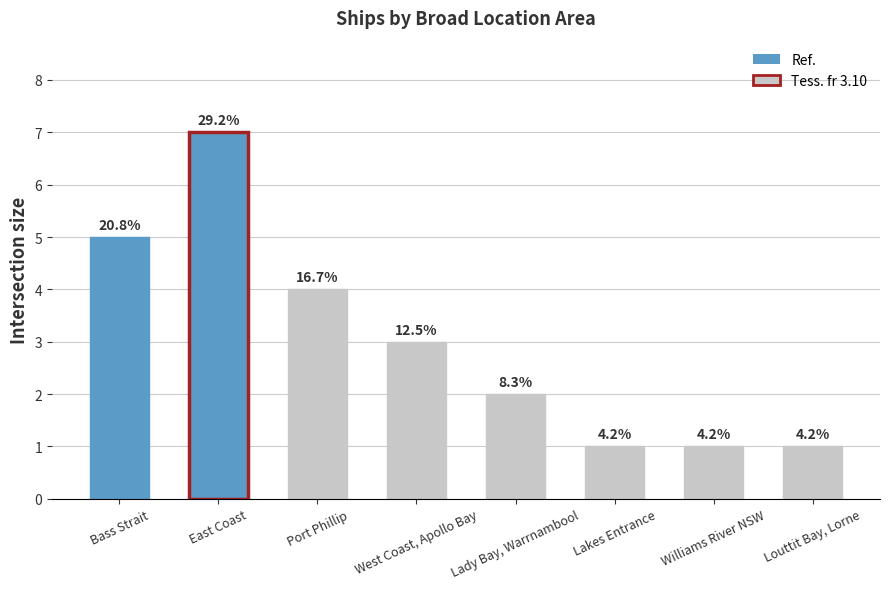

Which has a higher value, Lady Bay, Warrnambool or Williams River NSW?

Lady Bay, Warrnambool